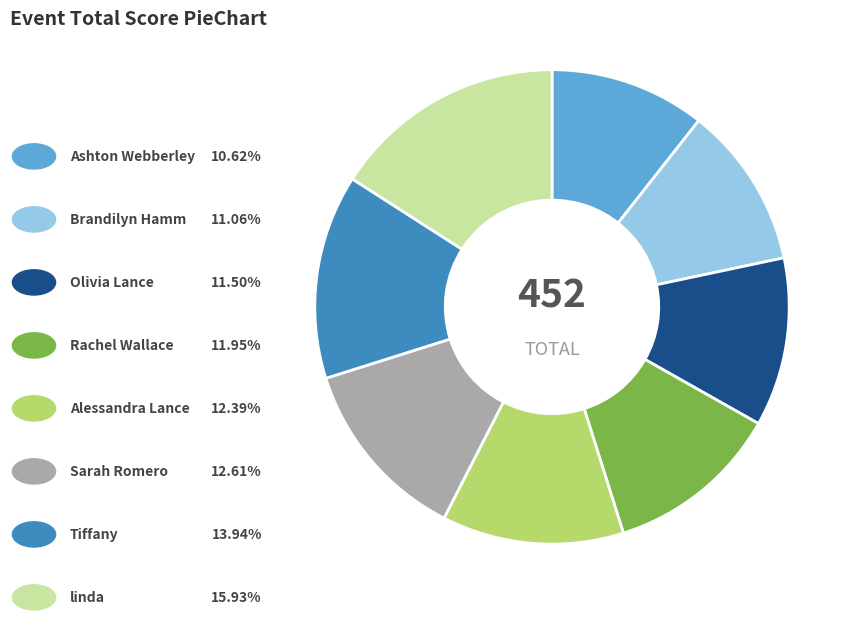

Is there a majority slice in this chart?

No